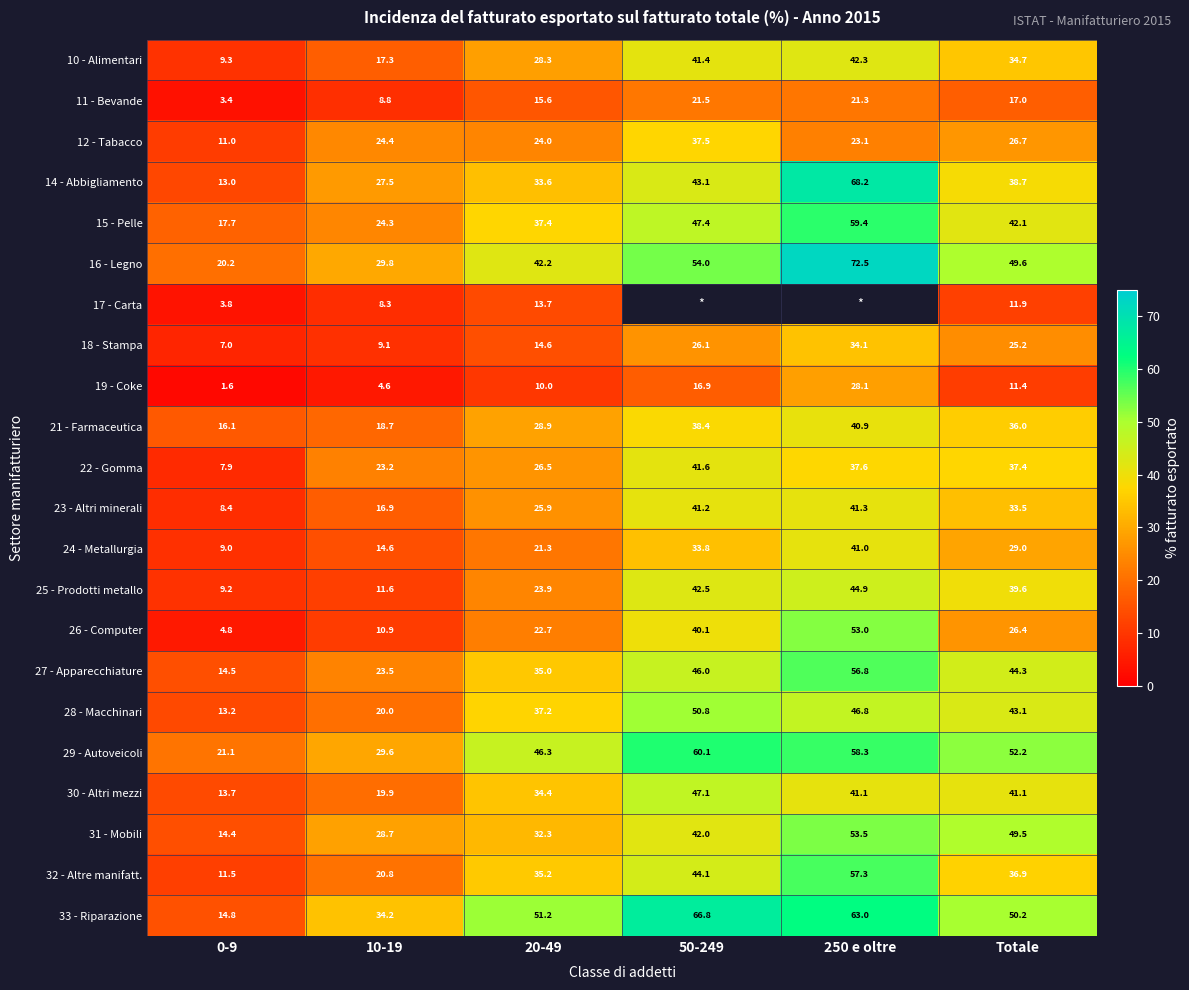

How many data points in 27 - Apparecchiature are above 44?

3